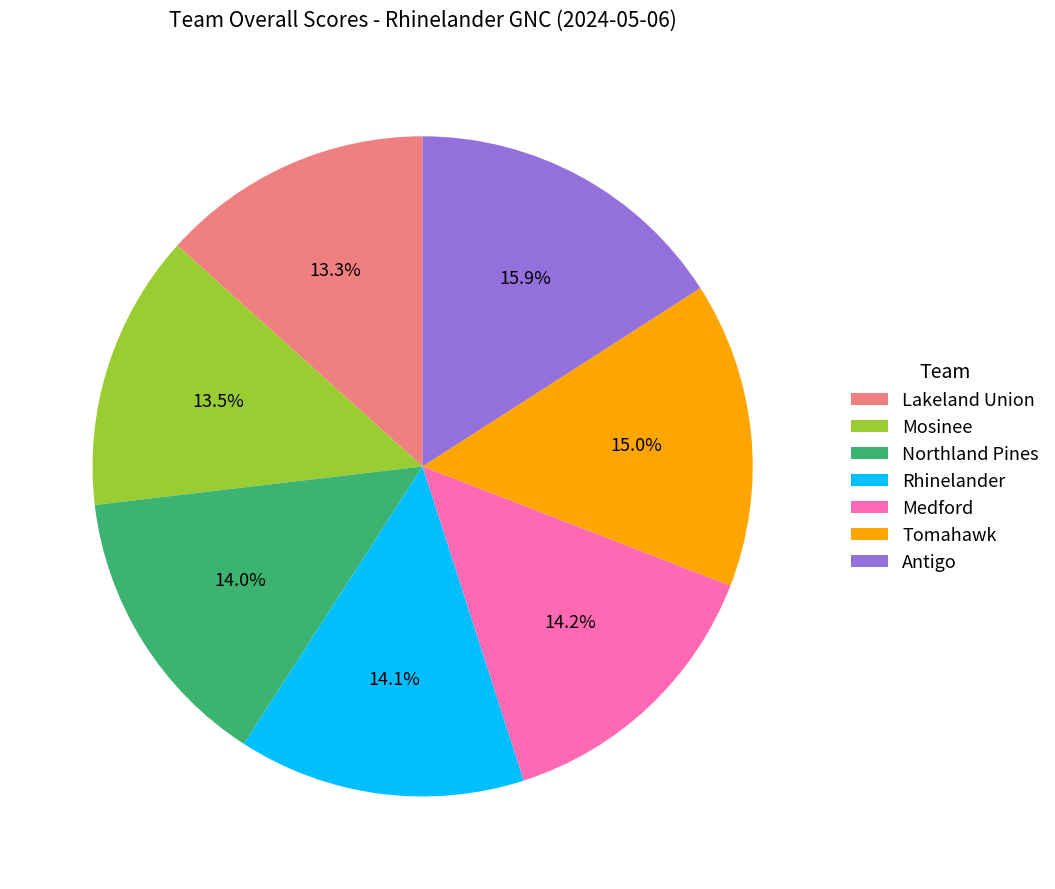

Which category has the biggest portion of the pie?

Antigo